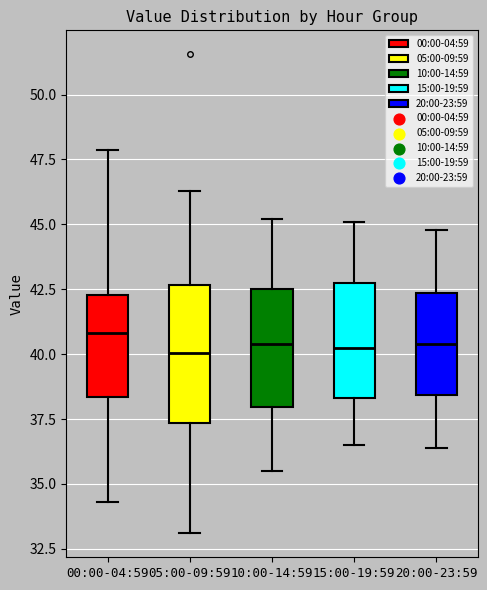

Which box is the tallest, from its lower edge to its upper edge?

05:00-09:59